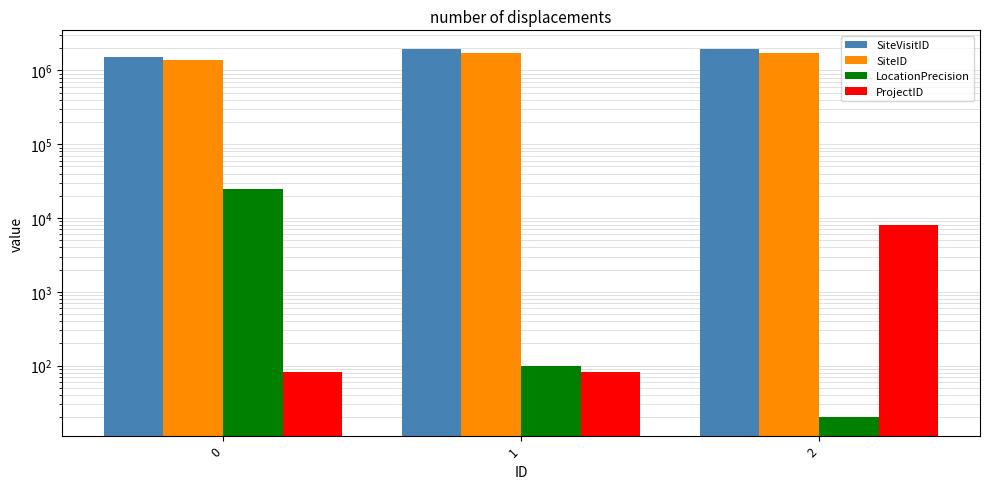

List the series in order of their peak value, lowest first.

ProjectID, LocationPrecision, SiteID, SiteVisitID